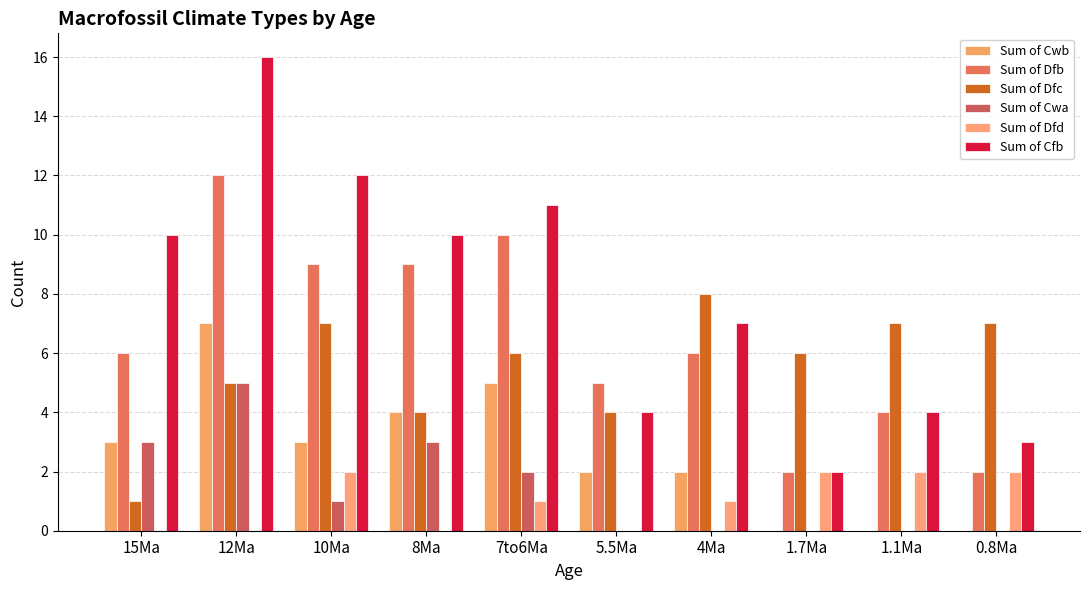

Count the number of data series in this chart.

6